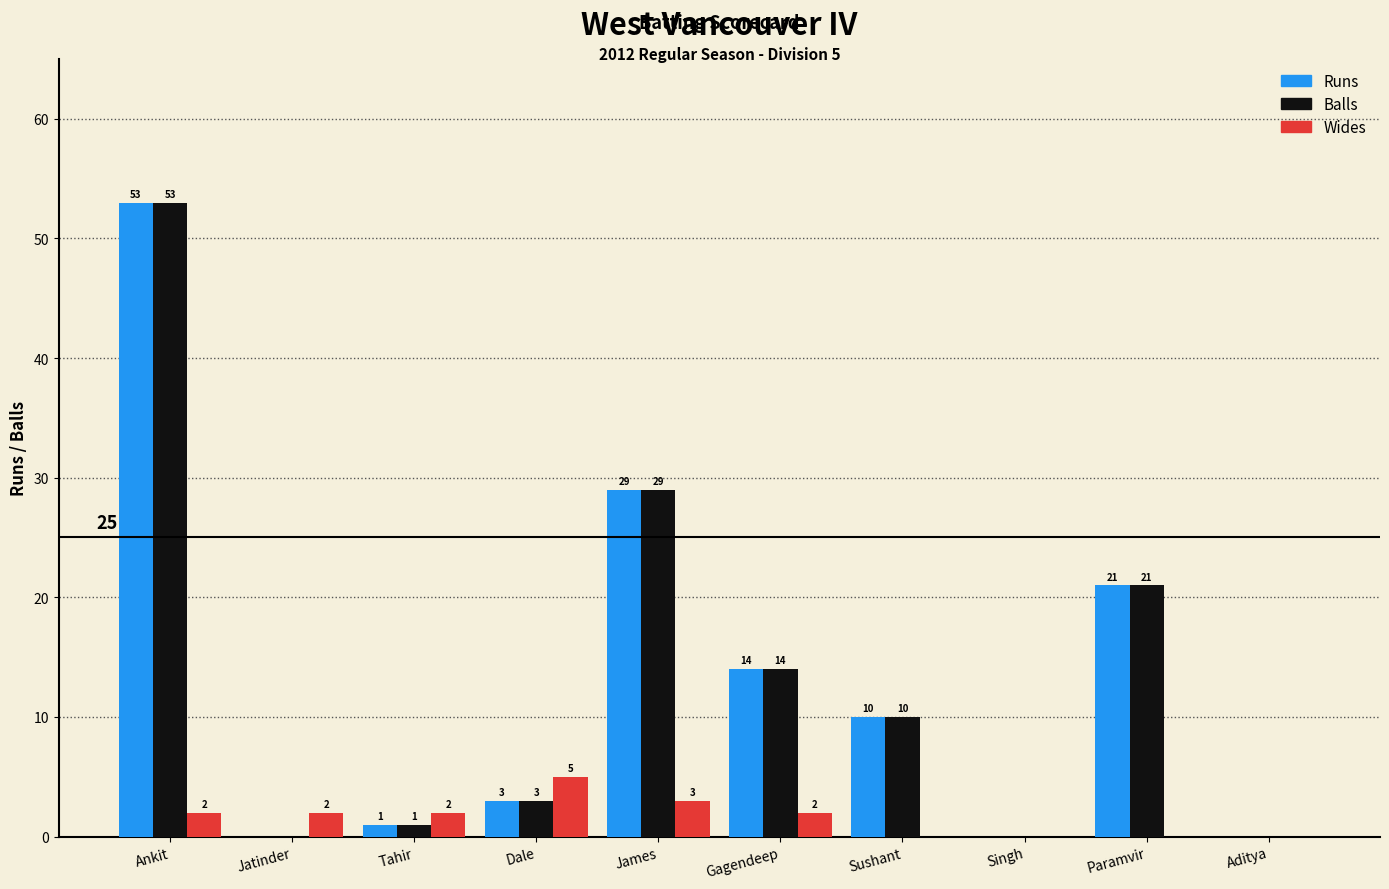

Does the chart contain stacked bars?

No